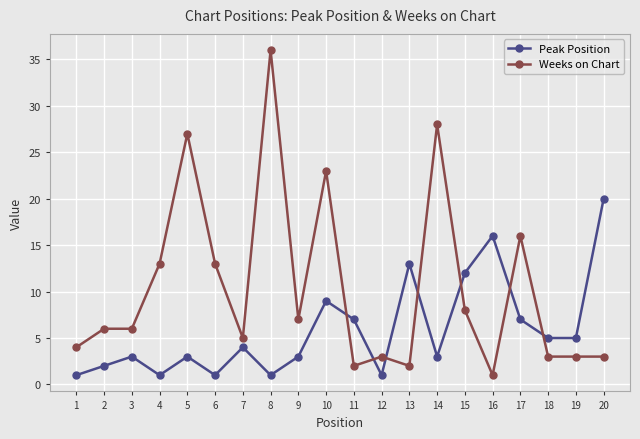

Is this an area chart (filled region under the line)?

No